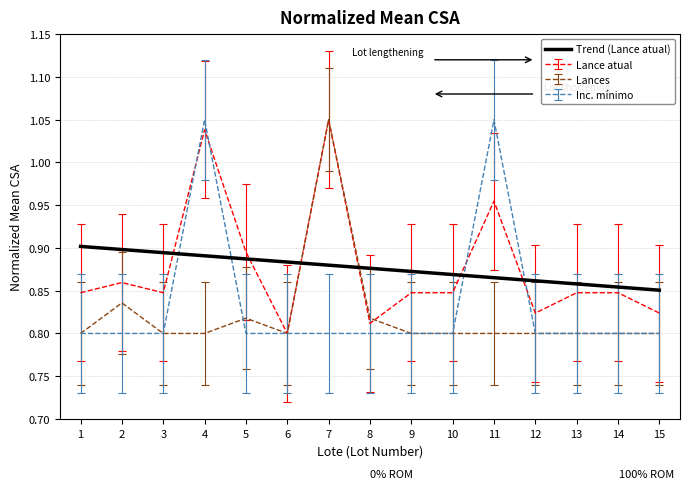

True or false: Trend (Lance atual) and Lance atual cross at least once.

True